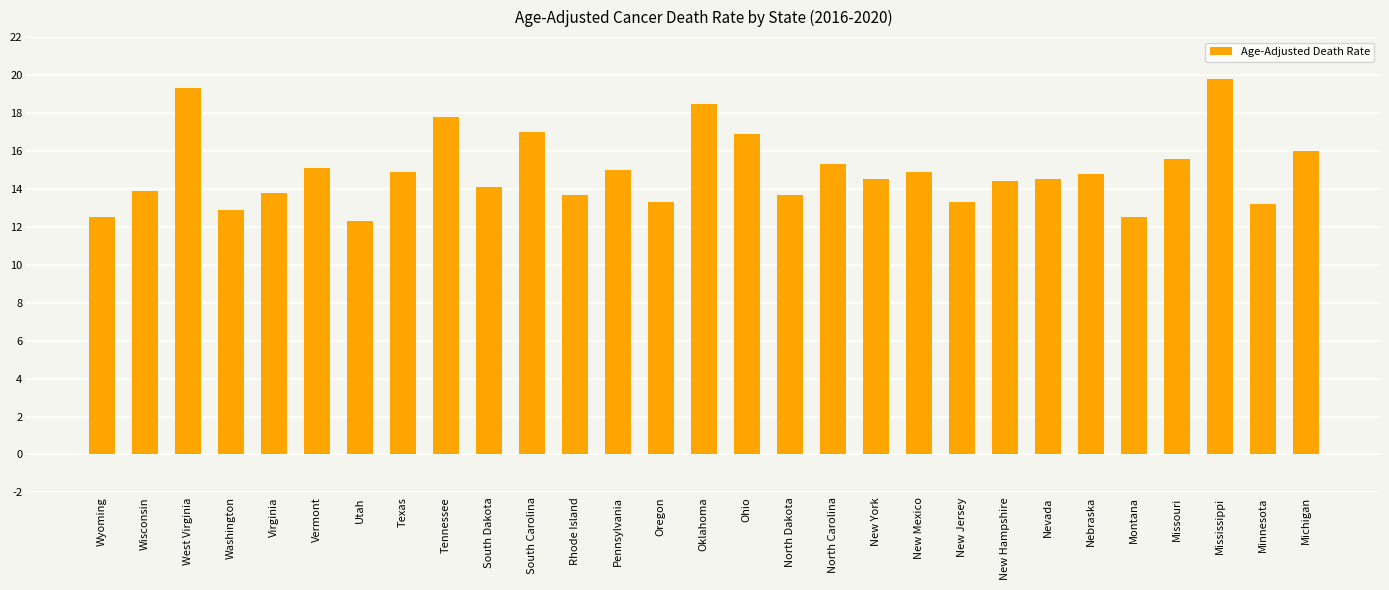

Read the value at South Carolina.

17.0